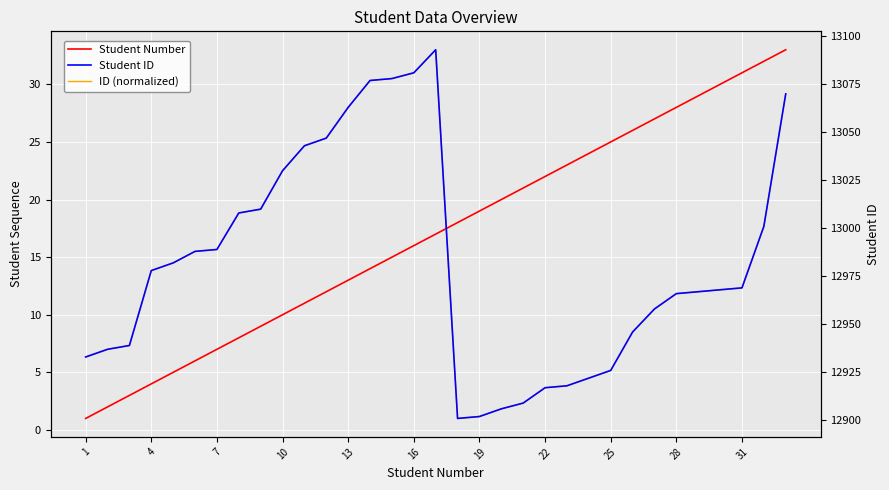

Reading right to left, list all the values displayed in this chart.

Student Number: 33.0	32.0	31.0	30.0	29.0	28.0	27.0	26.0	25.0	24.0	23.0	22.0	21.0	20.0	19.0	18.0	17.0	16.0	15.0	14.0	13.0	12.0	11.0	10.0	9.0	8.0	7.0	6.0	5.0	4.0	3.0	2.0	1.0
ID (normalized): 29.2	17.7	12.3	12.2	12.0	11.8	10.5	8.5	5.2	4.5	3.8	3.7	2.3	1.8	1.2	1.0	33.0	31.0	30.5	30.3	28.0	25.3	24.7	22.5	19.2	18.8	15.7	15.5	14.5	13.8	7.3	7.0	6.3
Student ID: 13070.0	13001.0	12969.0	12968.0	12967.0	12966.0	12958.0	12946.0	12926.0	12922.0	12918.0	12917.0	12909.0	12906.0	12902.0	12901.0	13093.0	13081.0	13078.0	13077.0	13063.0	13047.0	13043.0	13030.0	13010.0	13008.0	12989.0	12988.0	12982.0	12978.0	12939.0	12937.0	12933.0